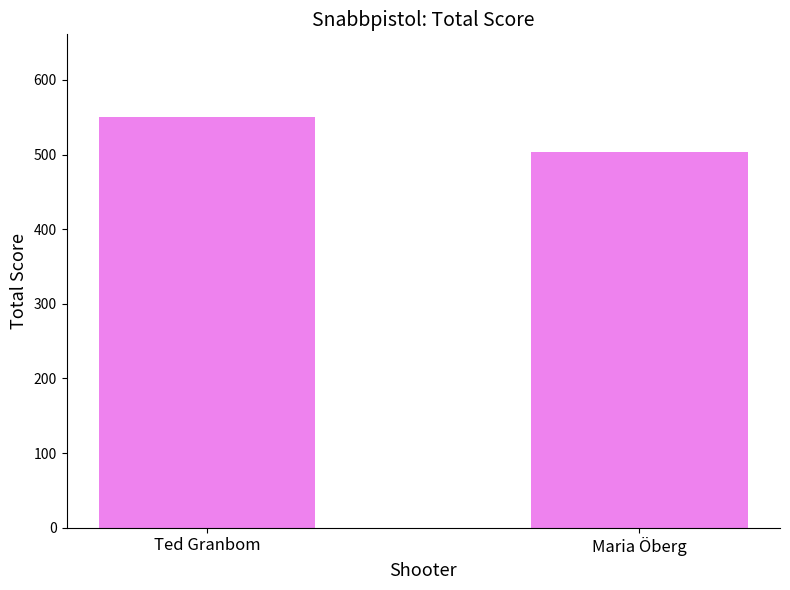

Which label corresponds to the smallest value in the chart?

Maria Öberg